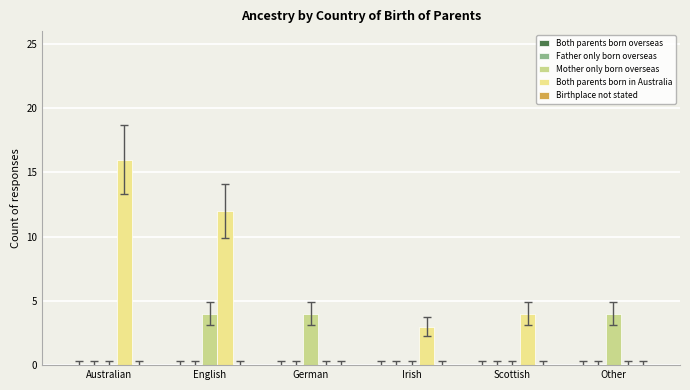

Count the Mother only born overseas values in the range 0 to 4.

6